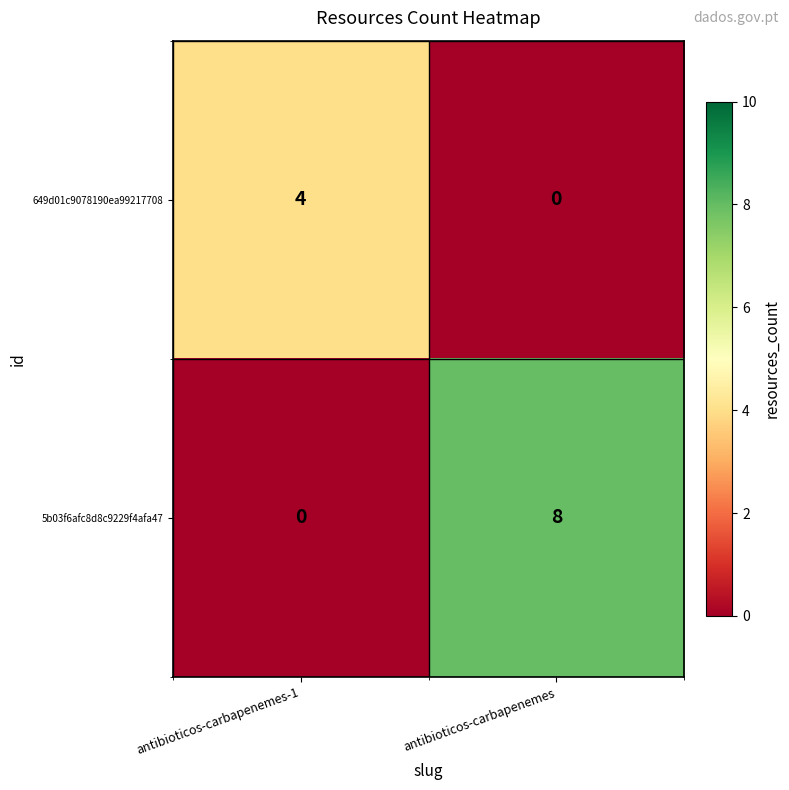

Read the 649d01c9078190ea99217708 value at antibioticos-carbapenemes-1.

4